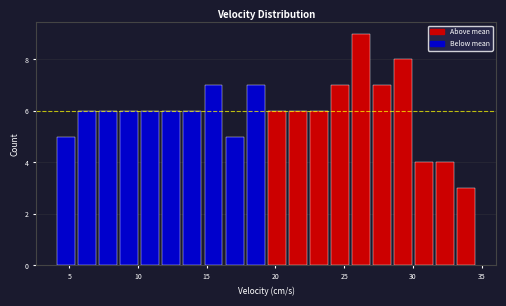

Read against the x-axis, roughly where is the centre of the tallest bar?

26.0